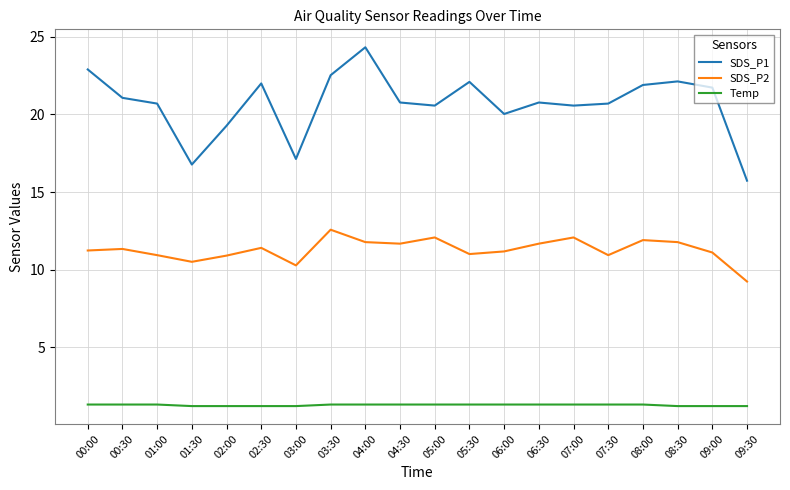

True or false: SDS_P2 has more than 1 interior local peaks.

True